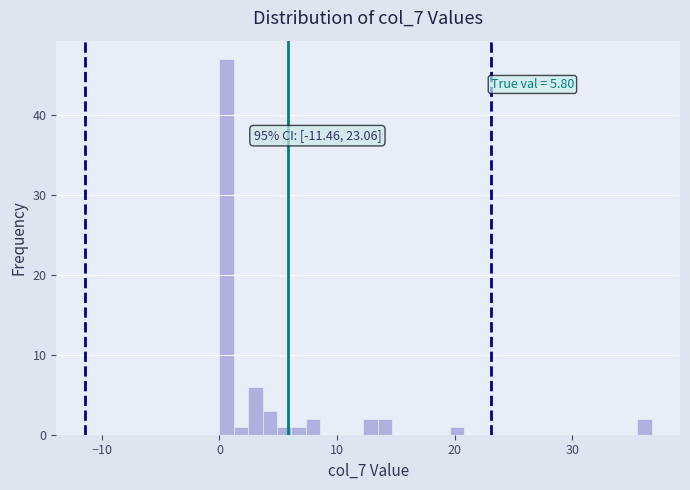

Read against the x-axis, roughly where is the centre of the tallest bar?

1